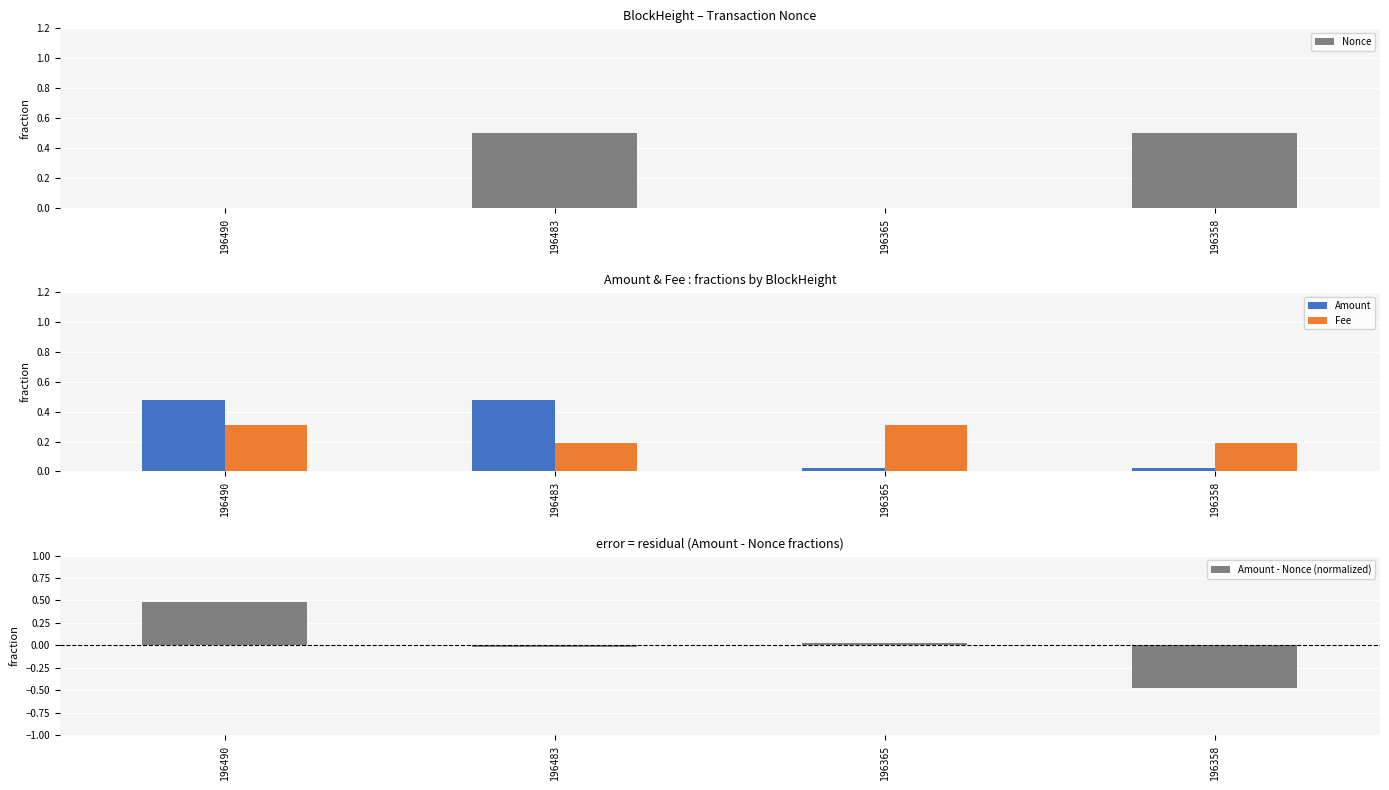

What is the total value across all series at 196483?

1.2